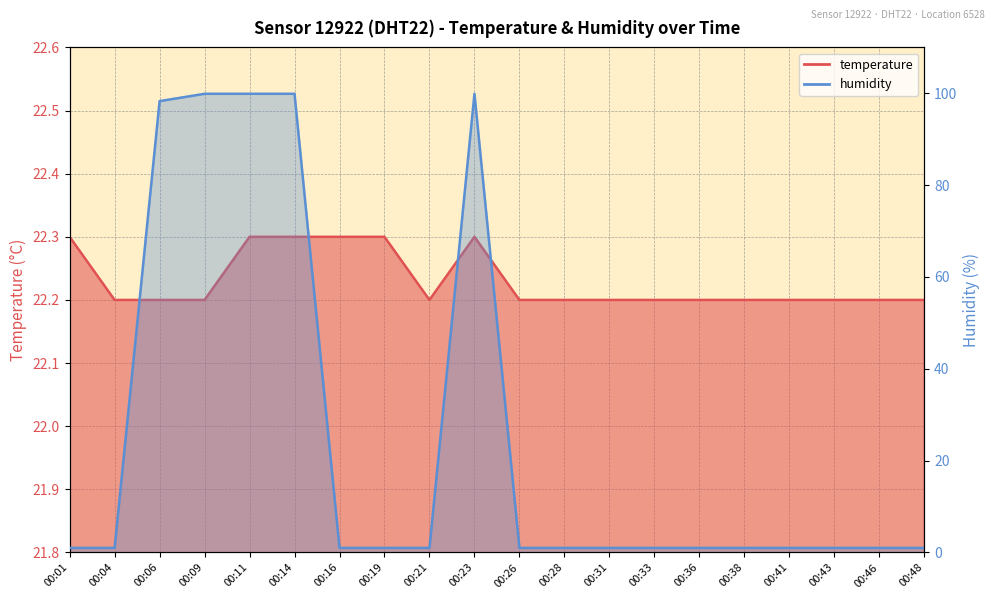

True or false: humidity has a value of 69.3 at 00:11.

False